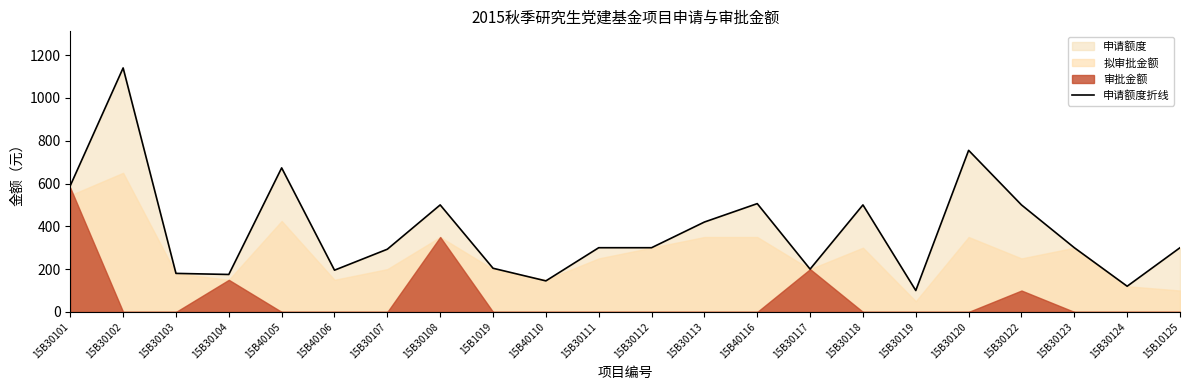

Does the chart display data point markers on the line(s)?

No